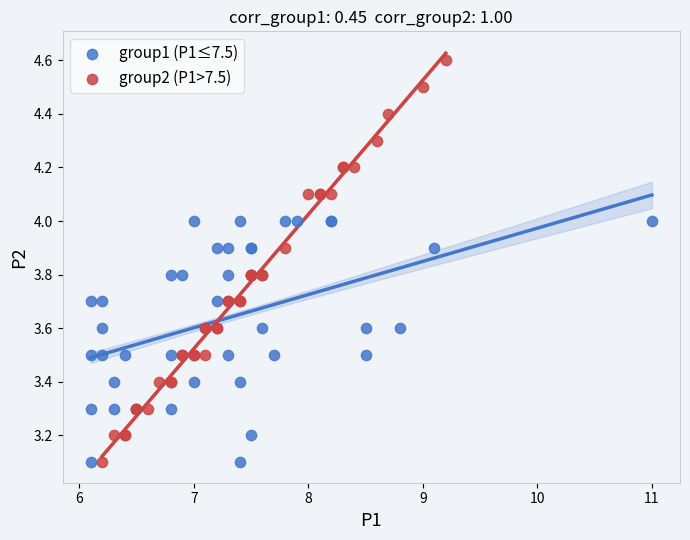

Which series contains the highest Y value?

group2 (P1>7.5)